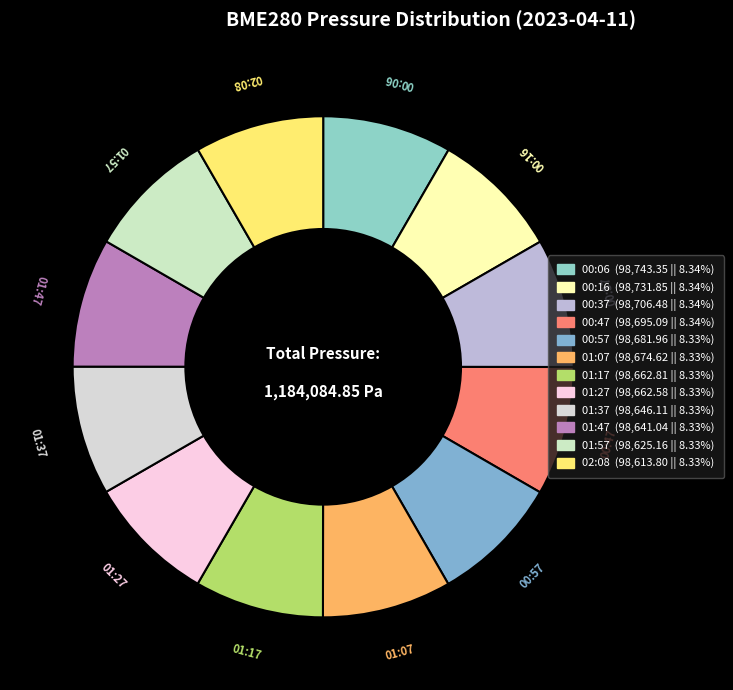

Is the sum of 00:57 and 02:08 greater than half?

No